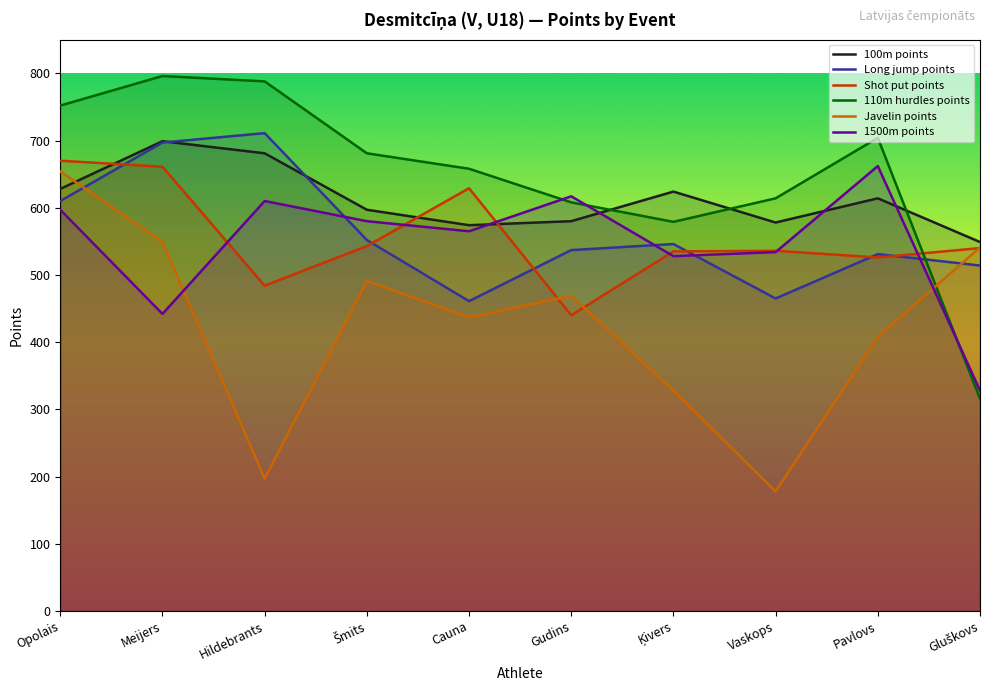

Which series has the largest total across all categories?

110m hurdles points